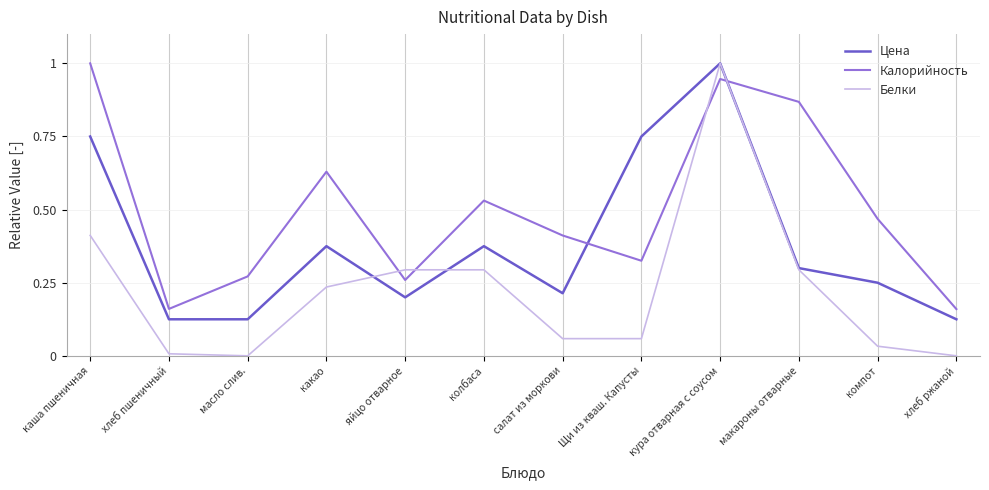

Which series has the largest range (max minus min)?

Белки